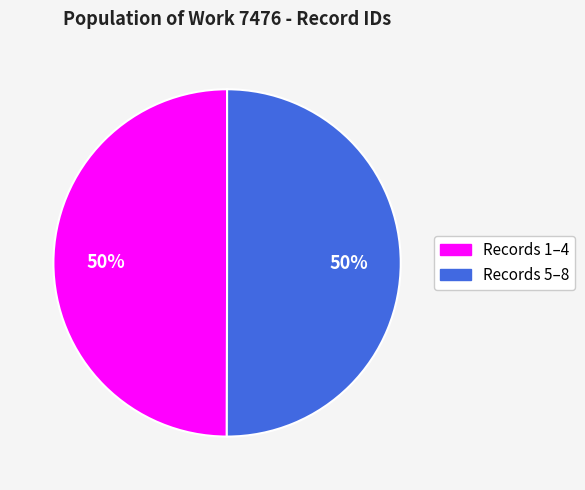

To the nearest percent, what is the average slice percentage?

50%